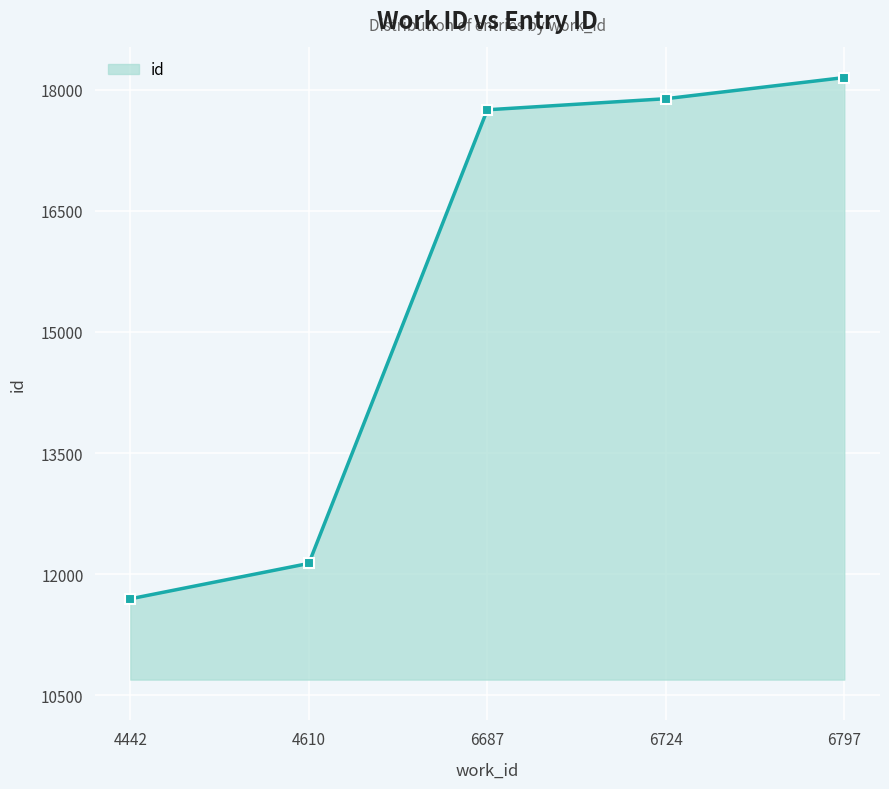

What is the sum of all values?

77613